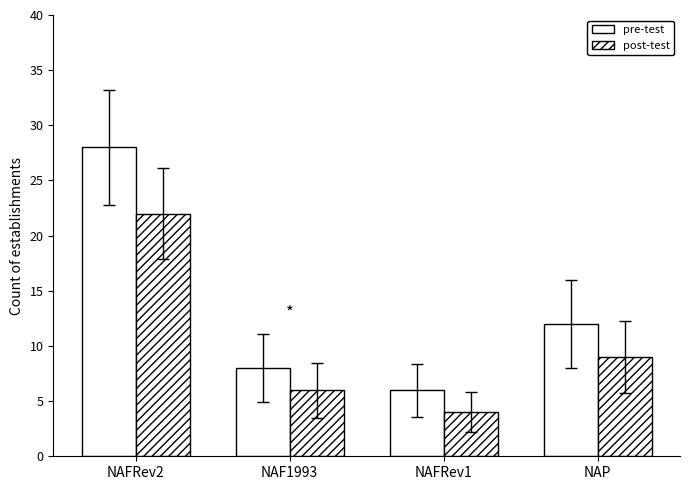

What is the total value across all series at NAP?

21